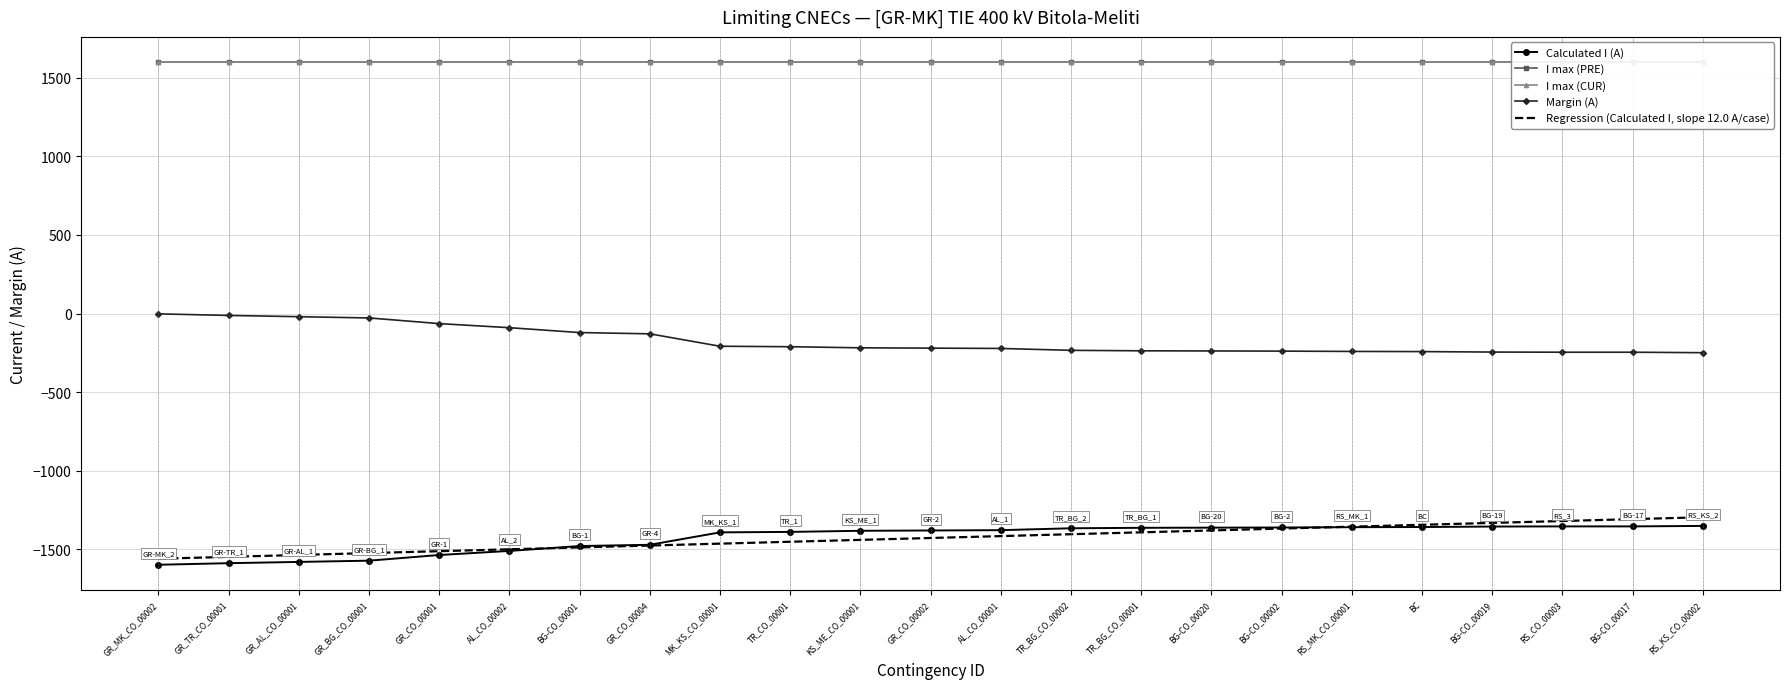

At which category is the sum across all series the highest?

RS_KS_CO_00002